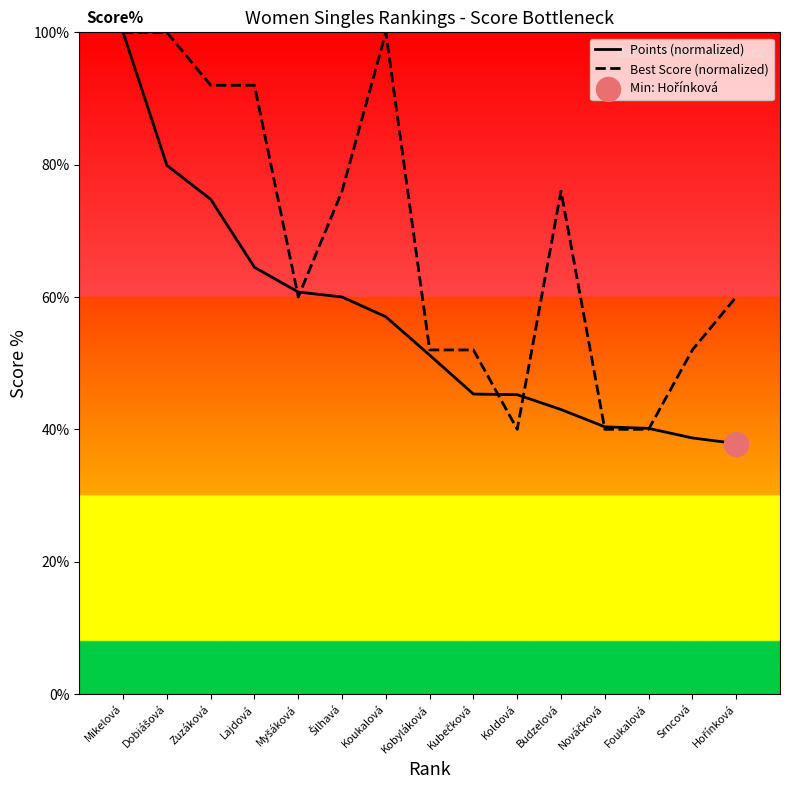

At how many categories does at least one series exceed 78?

5